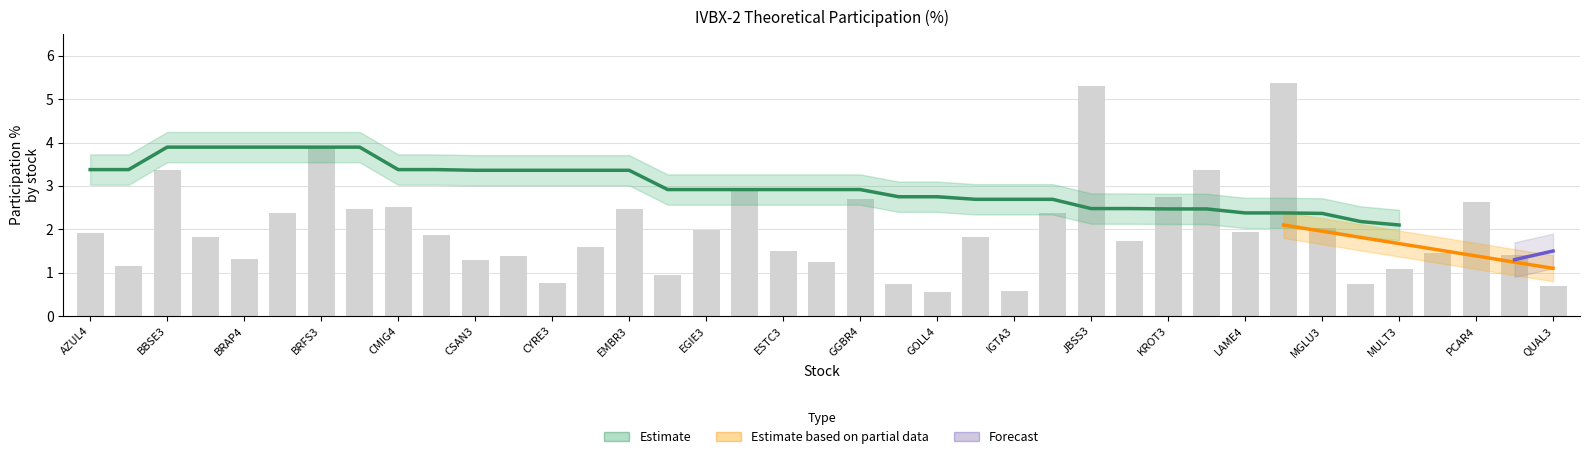

Reading left to right, what are all the values shown in this chart?

AZUL4=1.9	BTOW3=1.1	BBSE3=3.4	BRML3=1.8	BRAP4=1.3	BRKM5=2.4	BRFS3=3.9	CCRO3=2.5	CMIG4=2.5	CIEL3=1.9	CSAN3=1.3	CVCB3=1.4	CYRE3=0.8	ELET3=1.6	EMBR3=2.5	ENBR3=0.9	EGIE3=2.0	EQTL3=2.9	ESTC3=1.5	FLRY3=1.2	GGBR4=2.7	GOAU4=0.7	GOLL4=0.6	HYPE3=1.8	IGTA3=0.6	IRBR3=2.4	JBSS3=5.3	KLBN11=1.7	KROT3=2.8	RENT3=3.4	LAME4=1.9	LREN3=5.4	MGLU3=2.0	MRVE3=0.7	MULT3=1.1	NATU3=1.5	PCAR4=2.6	BRDT3=1.4	QUAL3=0.7